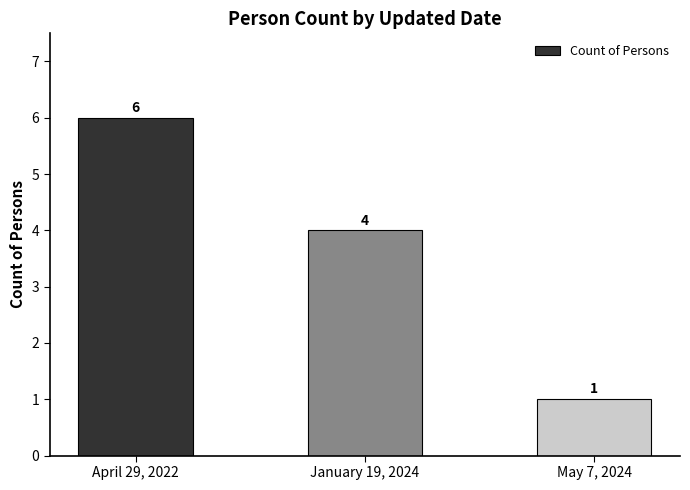

What is the minimum value shown in the chart?

1